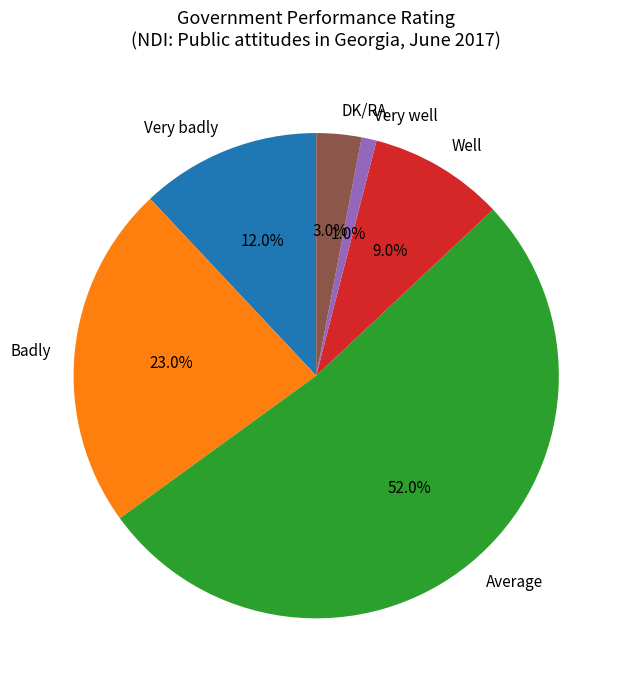

Which category has the smallest portion of the pie?

Very well